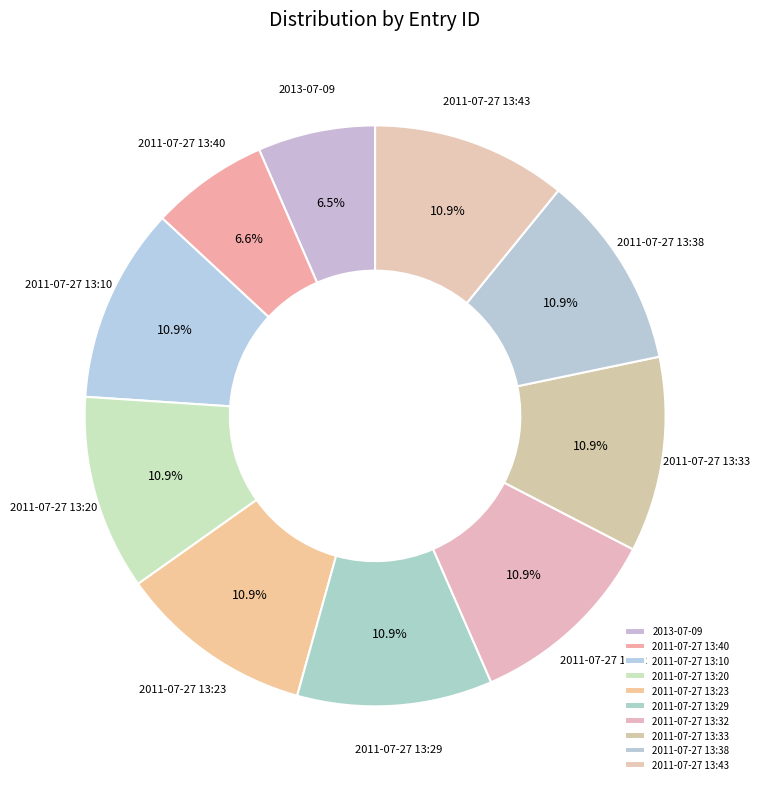

Approximately how many times larger is the value at 2011-07-27 13:29 compared to 2011-07-27 13:10?

1.0